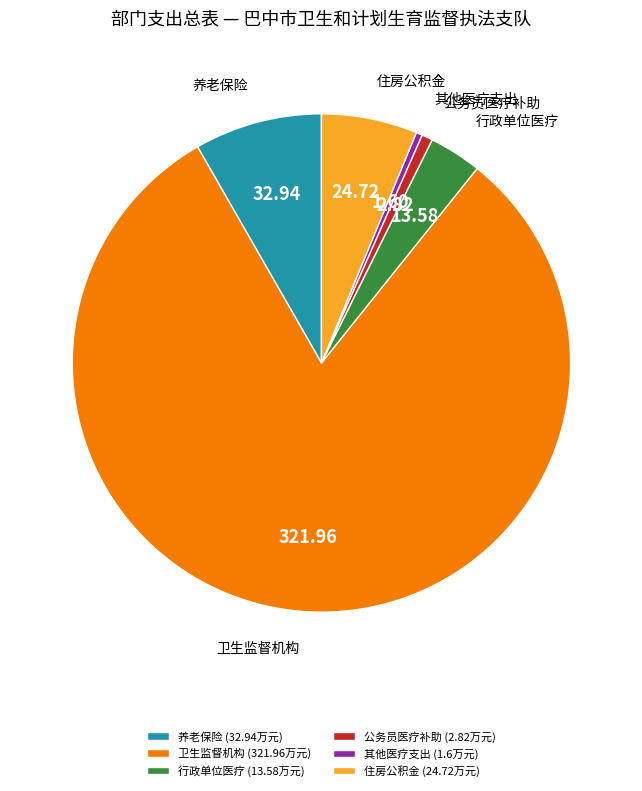

Which has a higher value, 行政单位医疗 (13.58万元) or 公务员医疗补助 (2.82万元)?

行政单位医疗 (13.58万元)